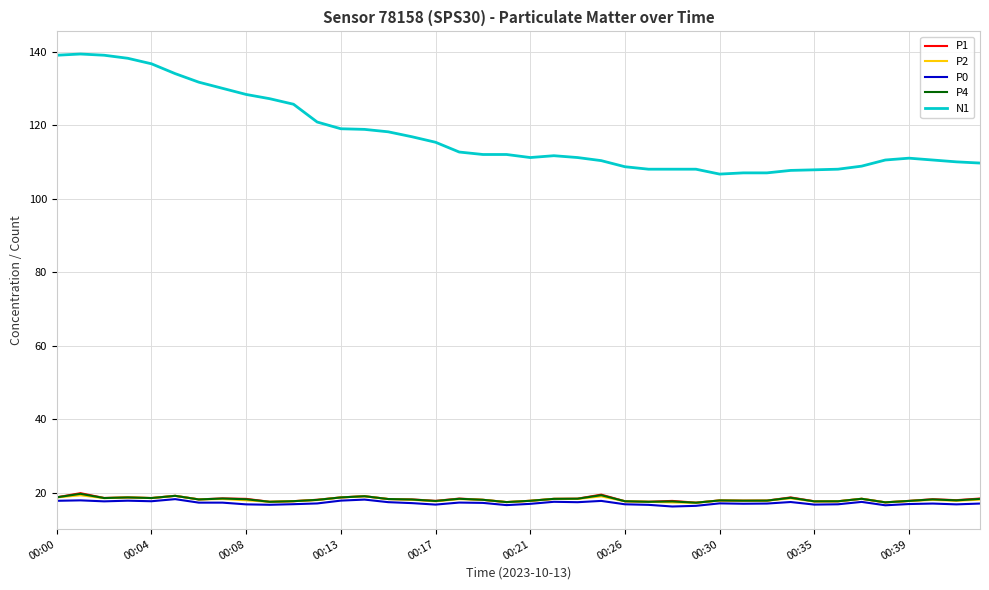

Which series has the largest total across all categories?

N1